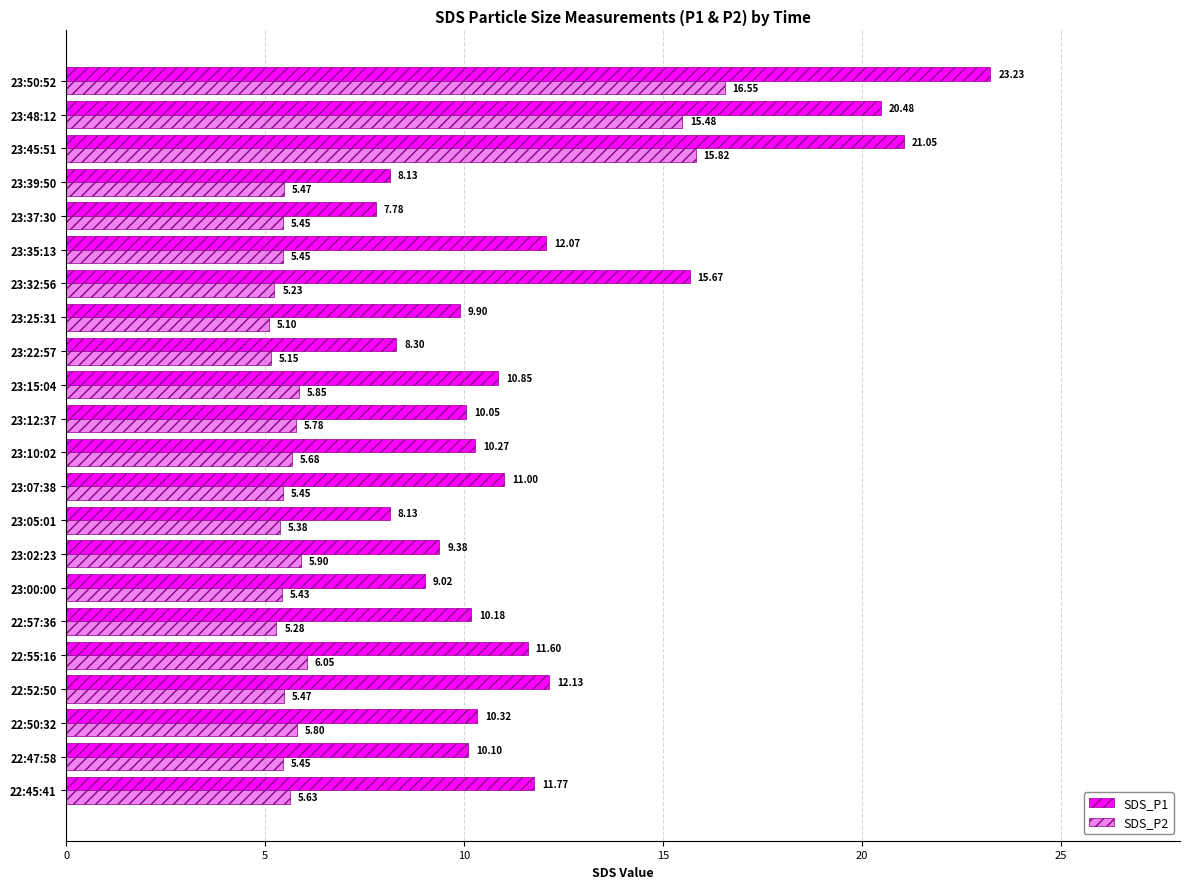

What is the highest value of the SDS_P1 series?

23.2